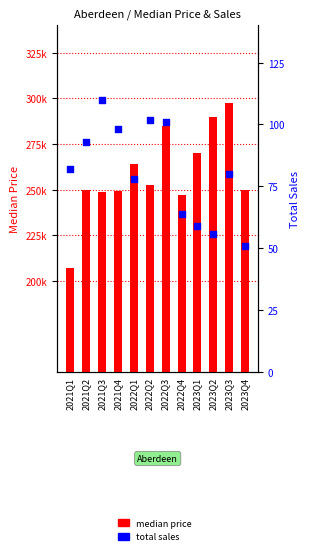

At which category is the sum across all series the highest?

2023Q3